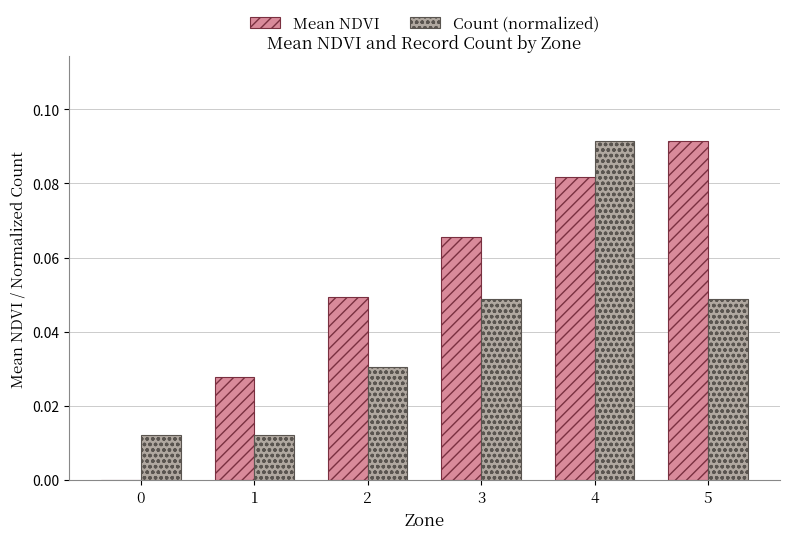

Between 1 and 5, which series saw the biggest shift?

Mean NDVI